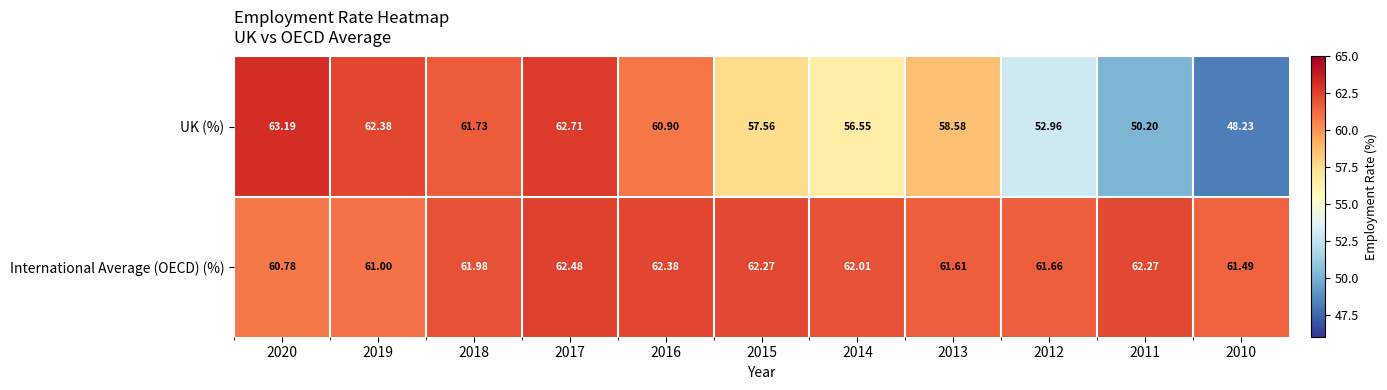

Is the value of UK (%) at 2013 greater than the value of International Average (OECD) (%) at 2010?

No